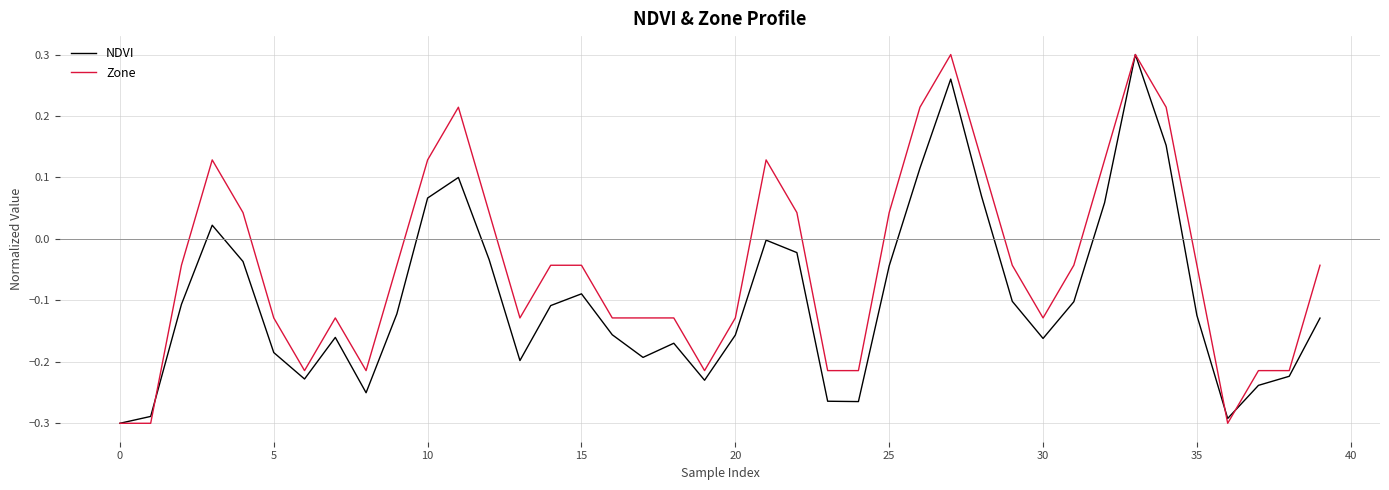

Which series has the largest total across all categories?

Zone